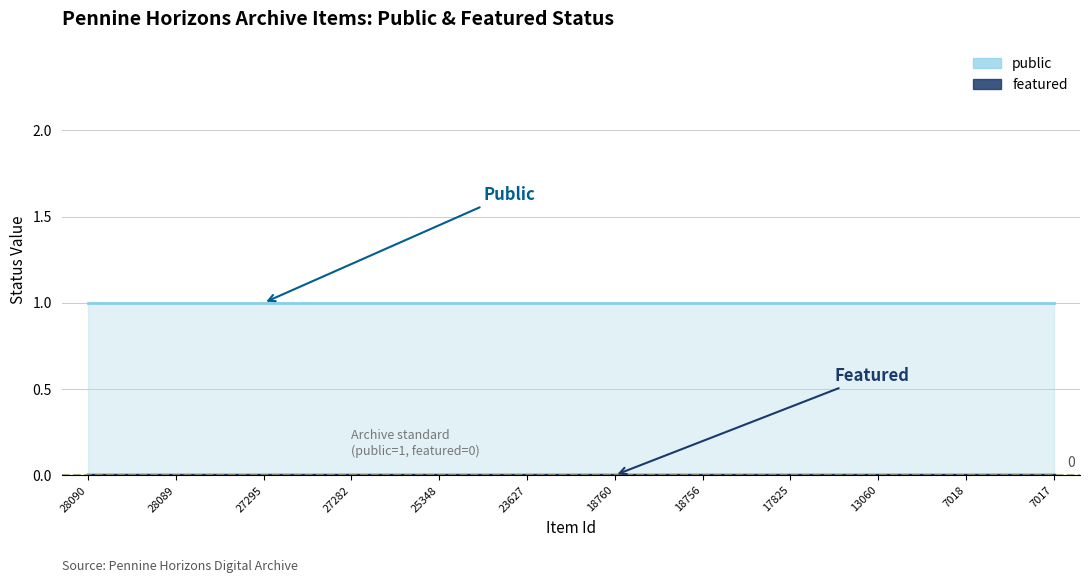

Which category has the lowest value across all series?

28090